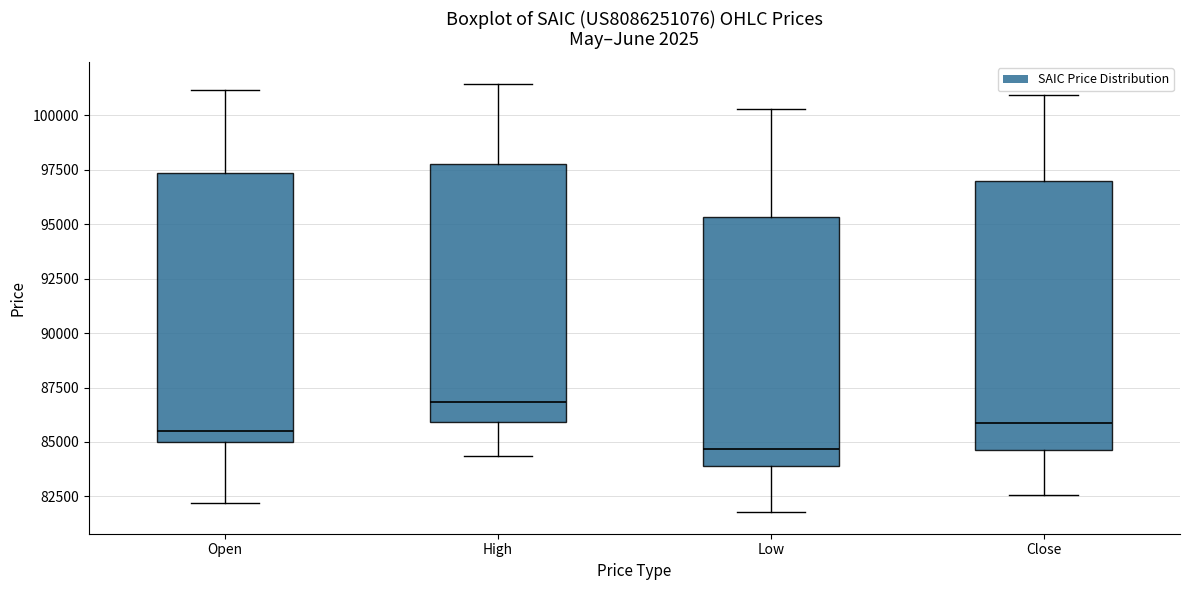

Which box has the lowest median line?

Low